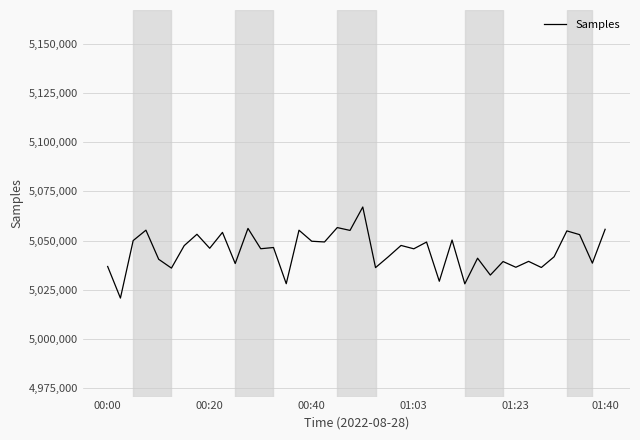

What is the minimum value shown in the chart?

5020806